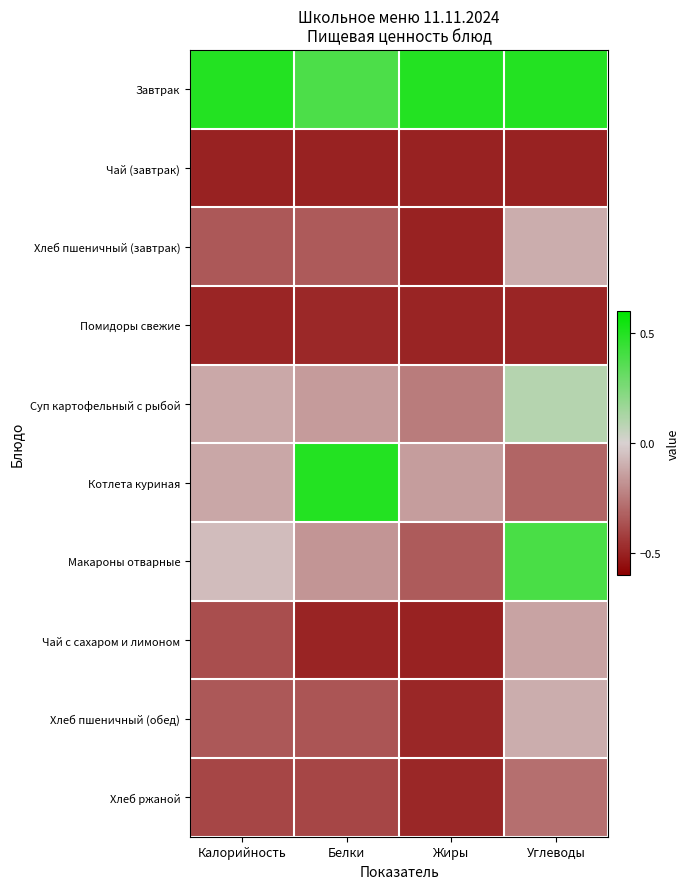

How many series are shown in this chart?

10